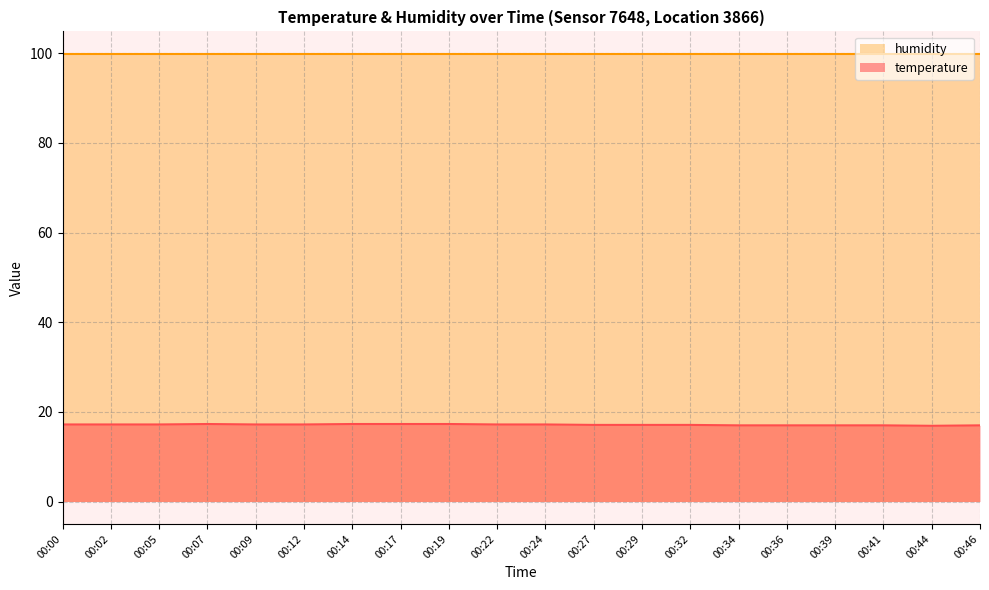

Rank the categories by value from lowest to highest.

00:44, 00:34, 00:36, 00:39, 00:41, 00:46, 00:27, 00:29, 00:32, 00:00, 00:02, 00:05, 00:09, 00:12, 00:22, 00:24, 00:07, 00:14, 00:17, 00:19